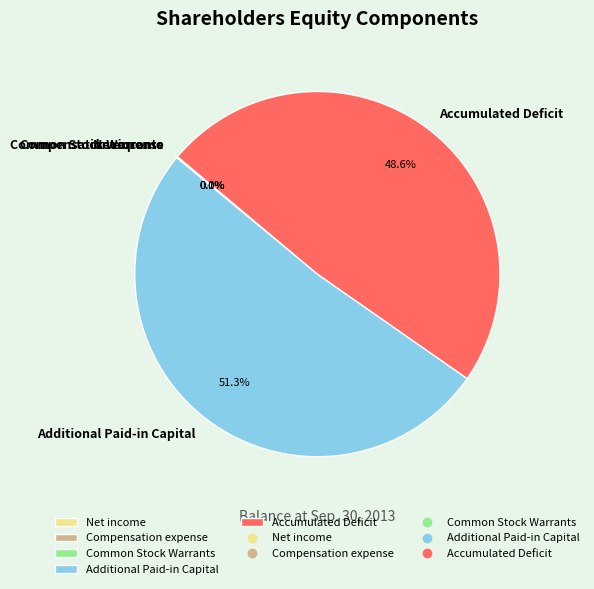

To the nearest percent, what is the difference between the largest and smallest slice percentages?

51%